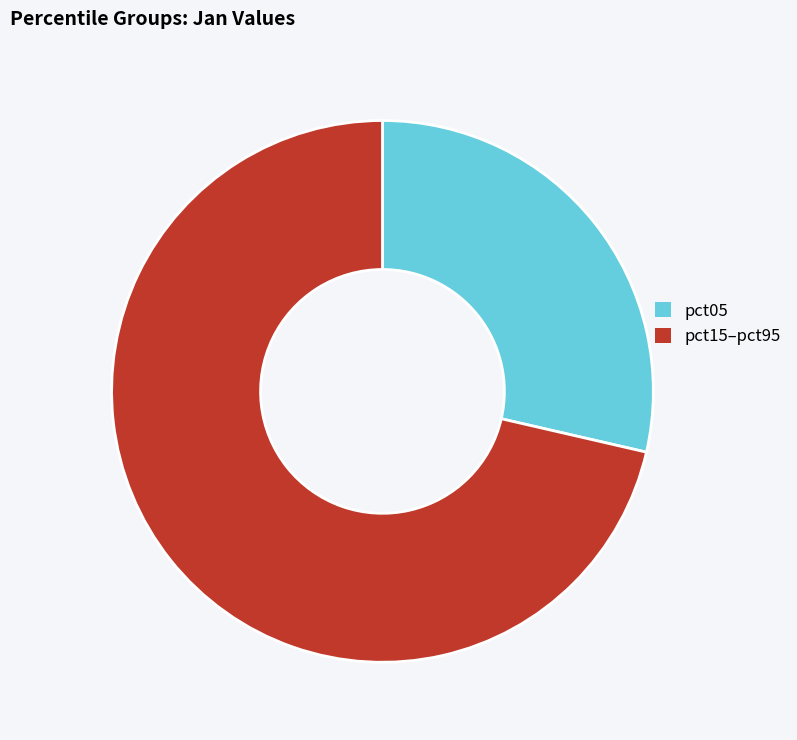

Does pct05 represent more than half of the total?

No